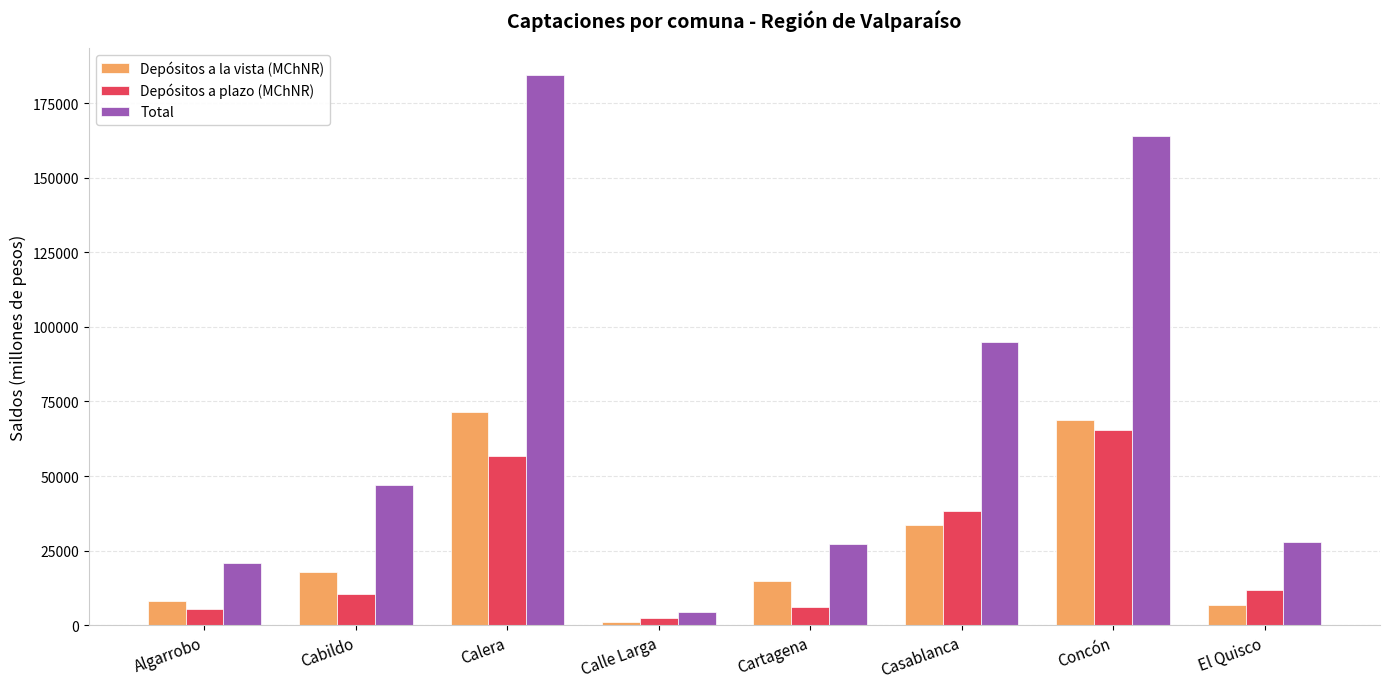

Which label corresponds to the largest value in the chart?

Calera